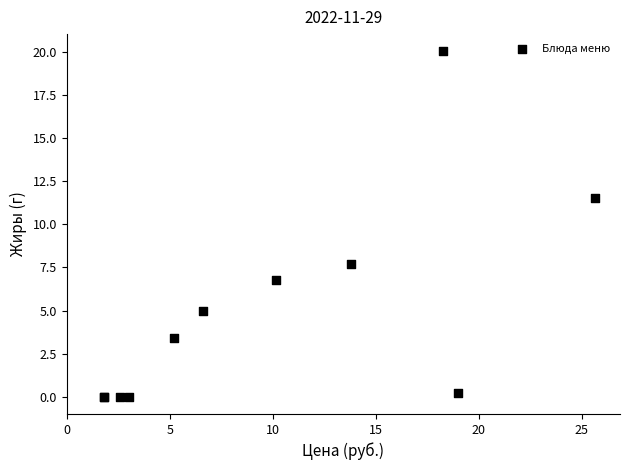

What Y value in the scatter plot is closest to 10?

11.6